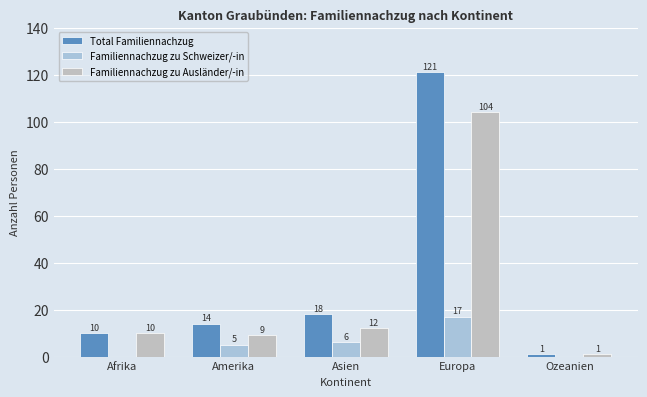

At which category is the sum across all series the highest?

Europa